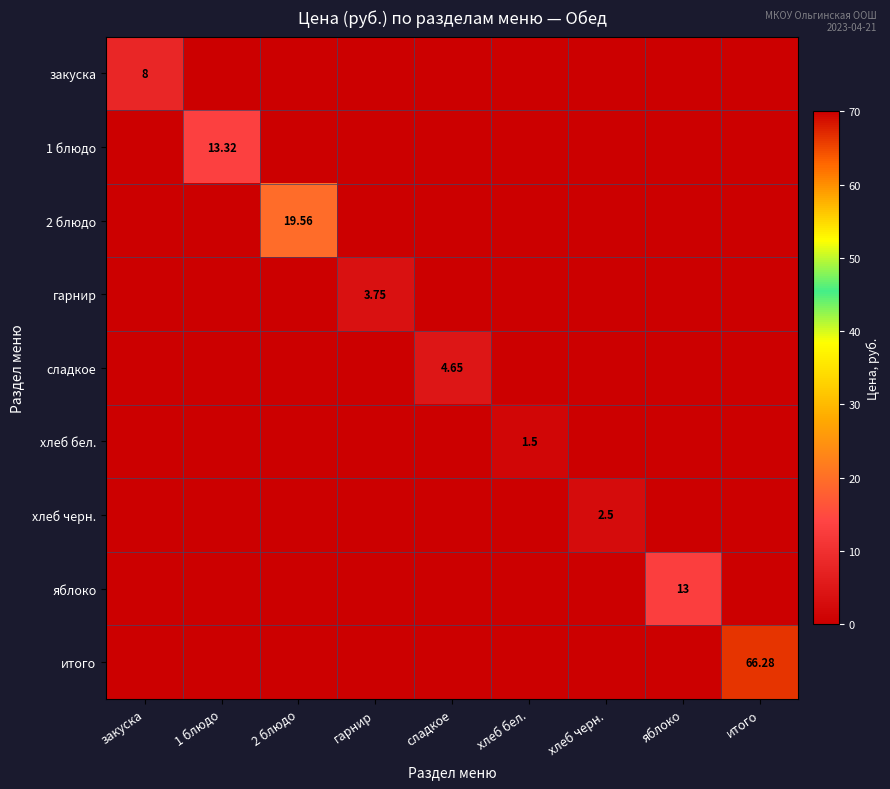

At which label does закуска reach its minimum?

1 блюдо